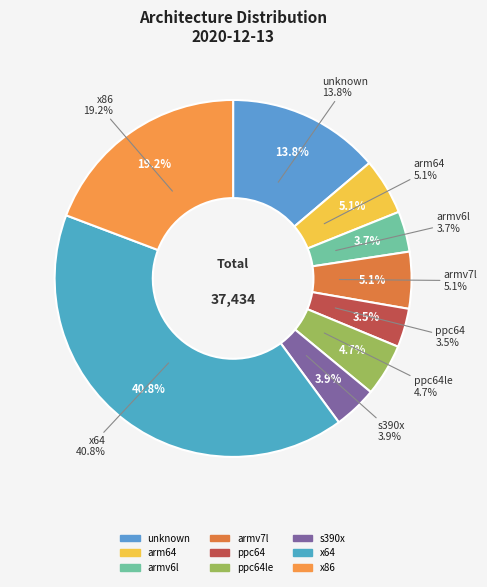

The armv7l slice represents 5% of the pie. True or false?

True